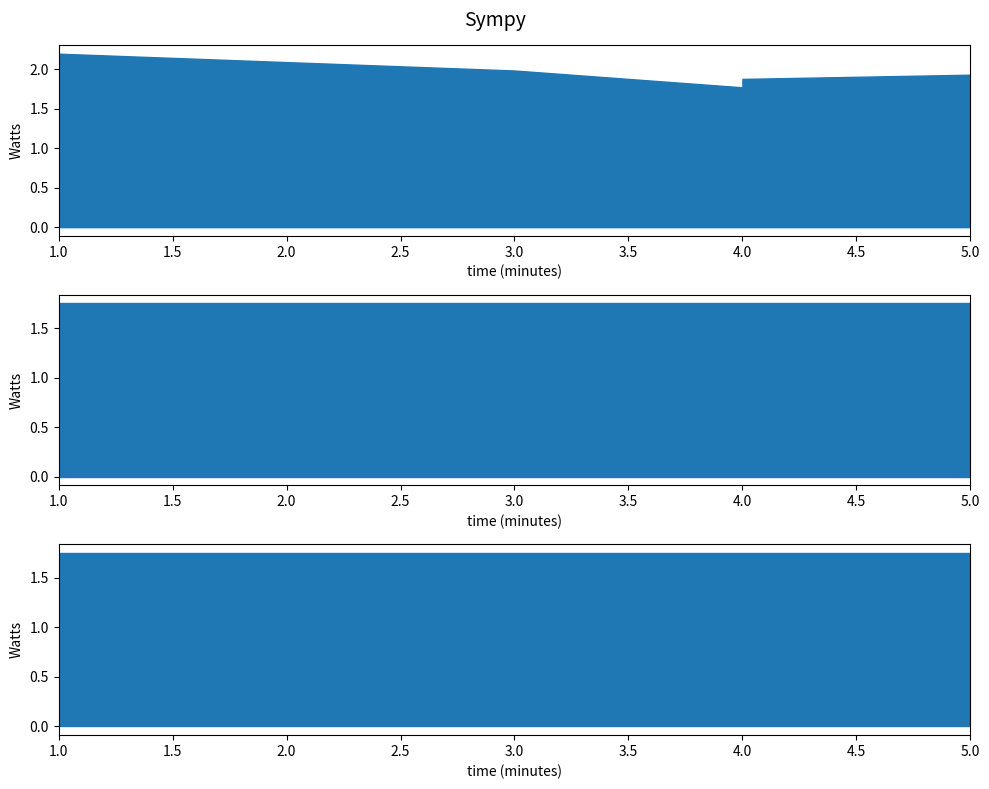

Is the value of ticket at 4 greater than the value of group at 5?

Yes